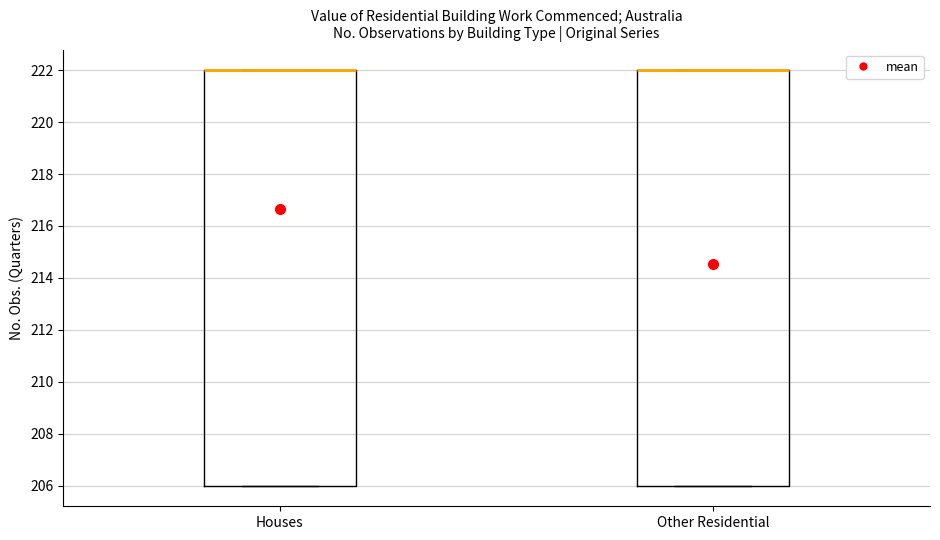

Reading left to right, read every box against the y-axis: the position of its median line, the range the box covers, and the ends of its whiskers. The values are not printed on the chart, so give them approximately, as read against the axis.

Houses: median 222 (drawn on the box's upper edge), box 206 to 222, whiskers 206 to 222
Other Residential: median 222 (drawn on the box's upper edge), box 206 to 222, whiskers 206 to 222